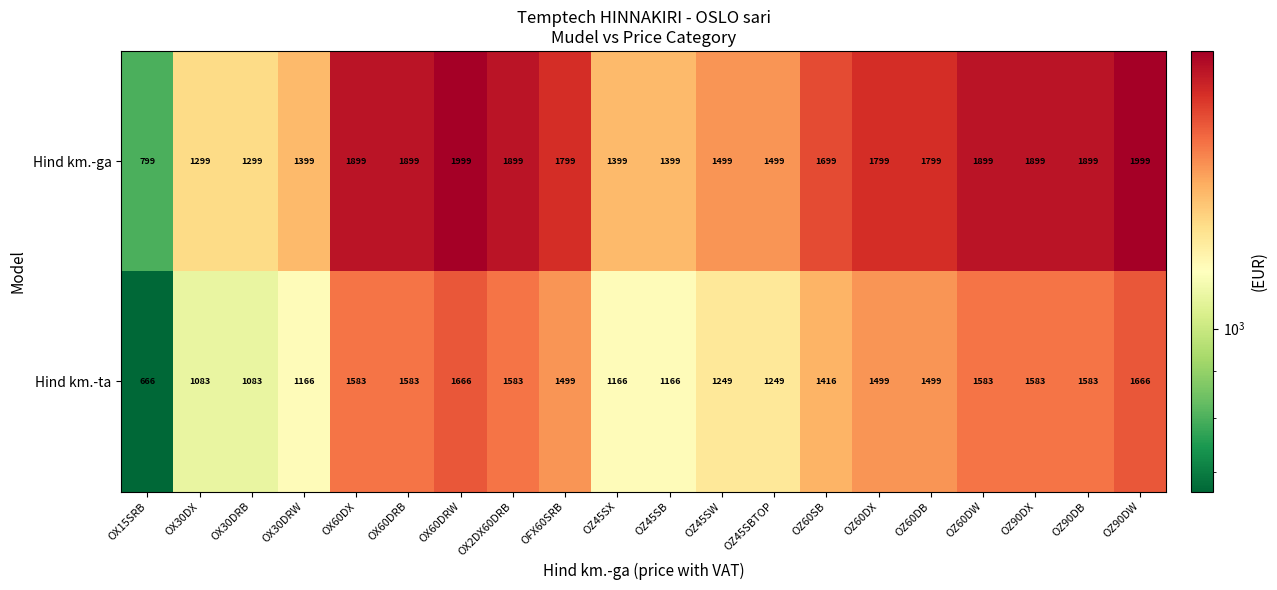

What is the approximate value of Hind km.-ga at OZ60DB, to the nearest 100?

1800